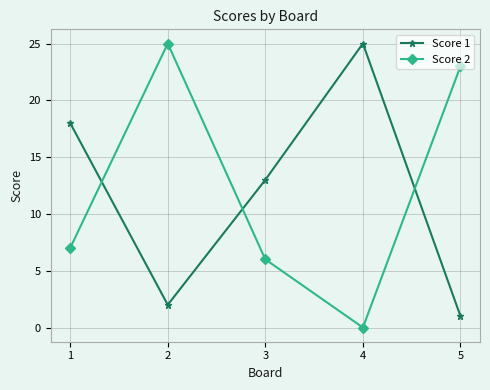

True or false: Score 1 and Score 2 intersect in this chart.

True